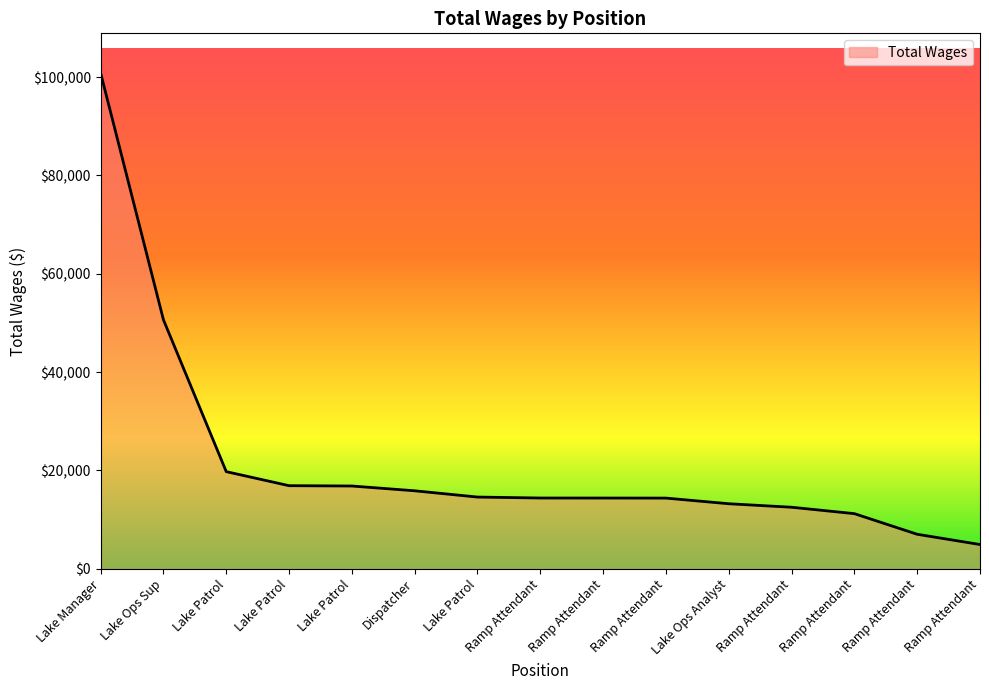

The value at Ramp Attendant is 6235. True or false?

False